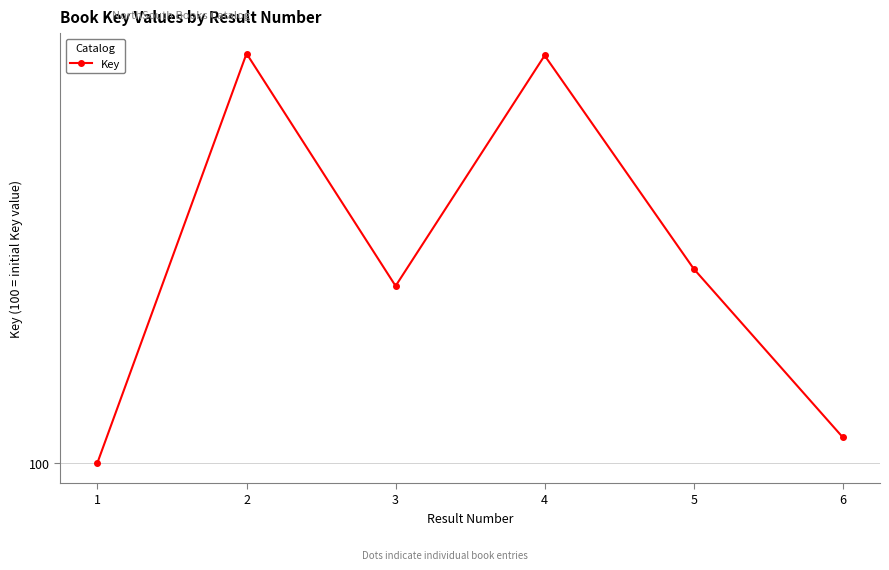

Is this an area chart (filled region under the line)?

No